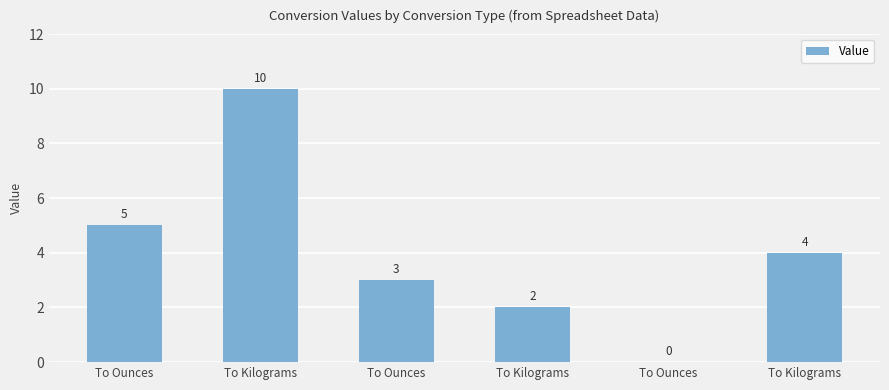

Reading left to right, extract all data points from this chart.

To Ounces=5	To Kilograms=10	To Ounces=3	To Kilograms=2	To Ounces=0	To Kilograms=4